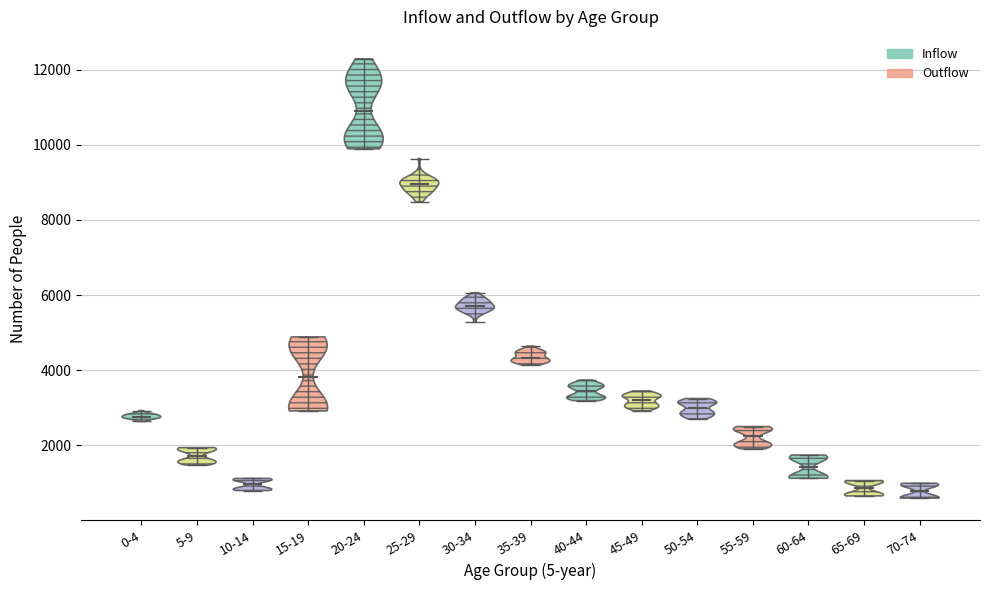

Where does the median line of the violin for 45-49 sit on the y-axis? The values are not printed on the chart, so give them approximately, as read against the axis.

3200